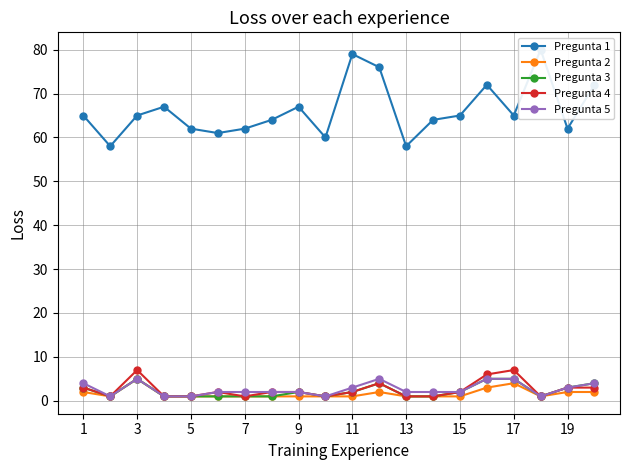

Which series has the largest total across all categories?

Pregunta 1